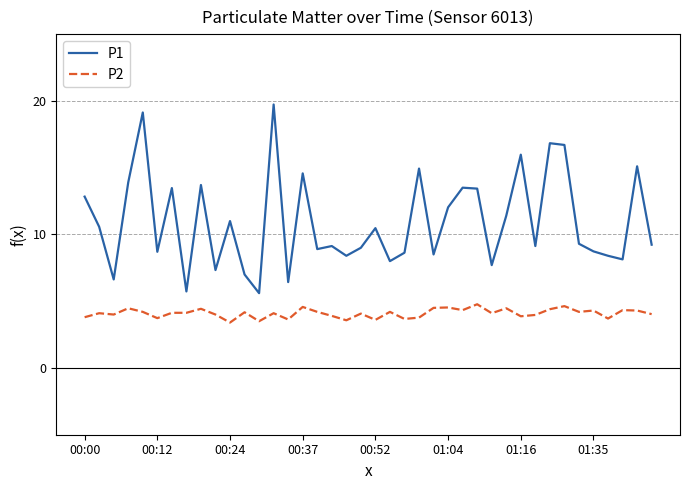

True or false: P1 and P2 intersect in this chart.

False